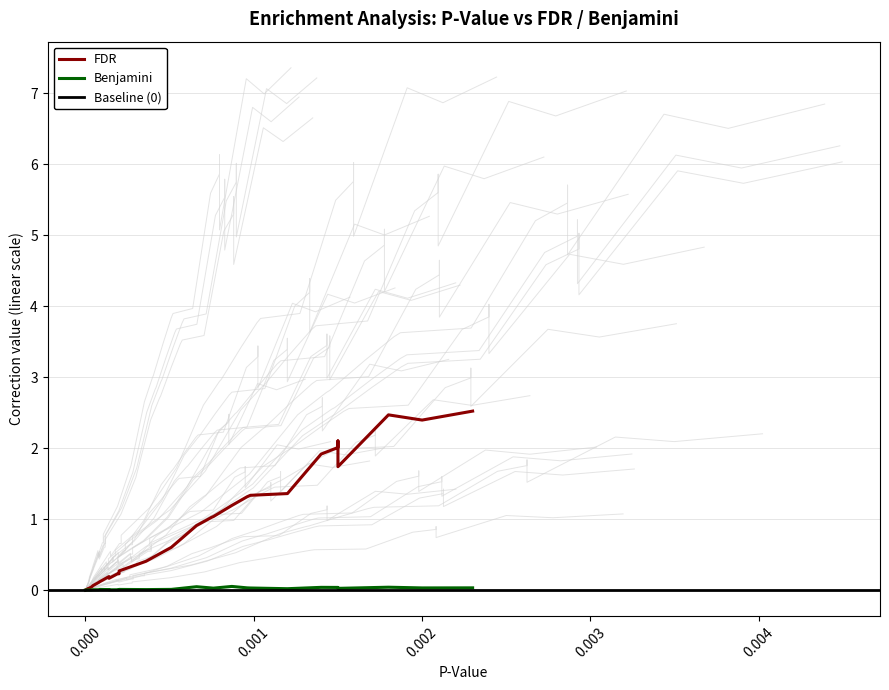

List the series in order of their overall mean, lowest first.

Benjamini, FDR